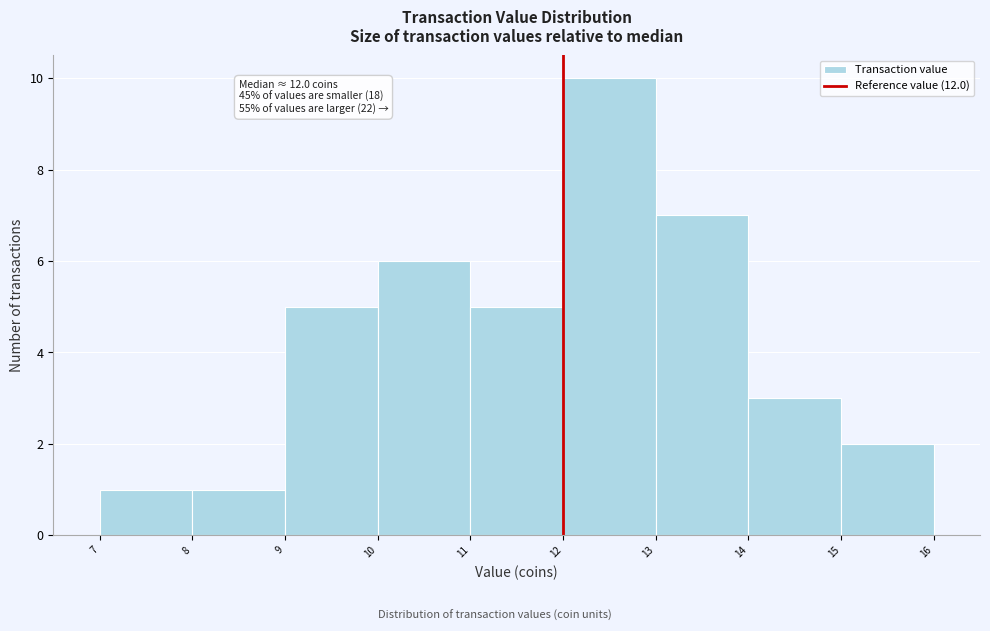

Which range on the x-axis has the tallest bar?

12 to 13